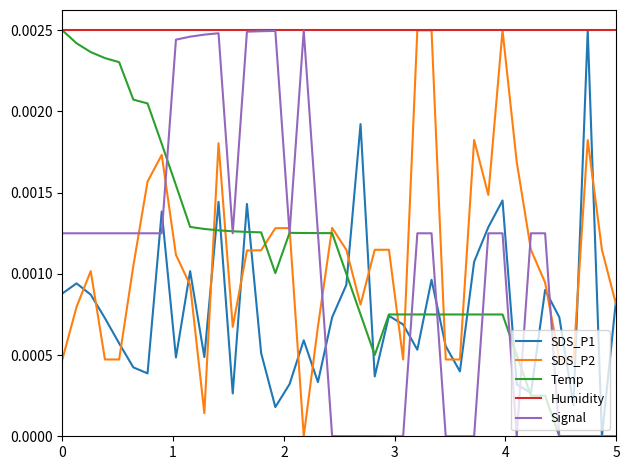

How many times do SDS_P2 and Temp cross each other?

9